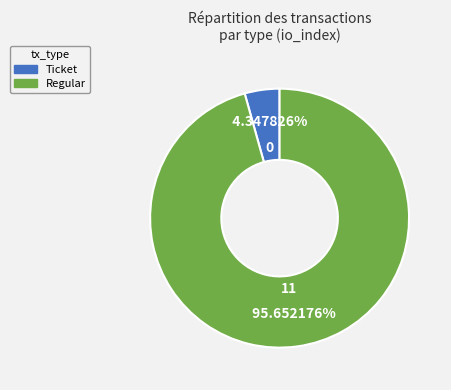

To the nearest percent, what is the difference between the largest and smallest slice percentages?

91%